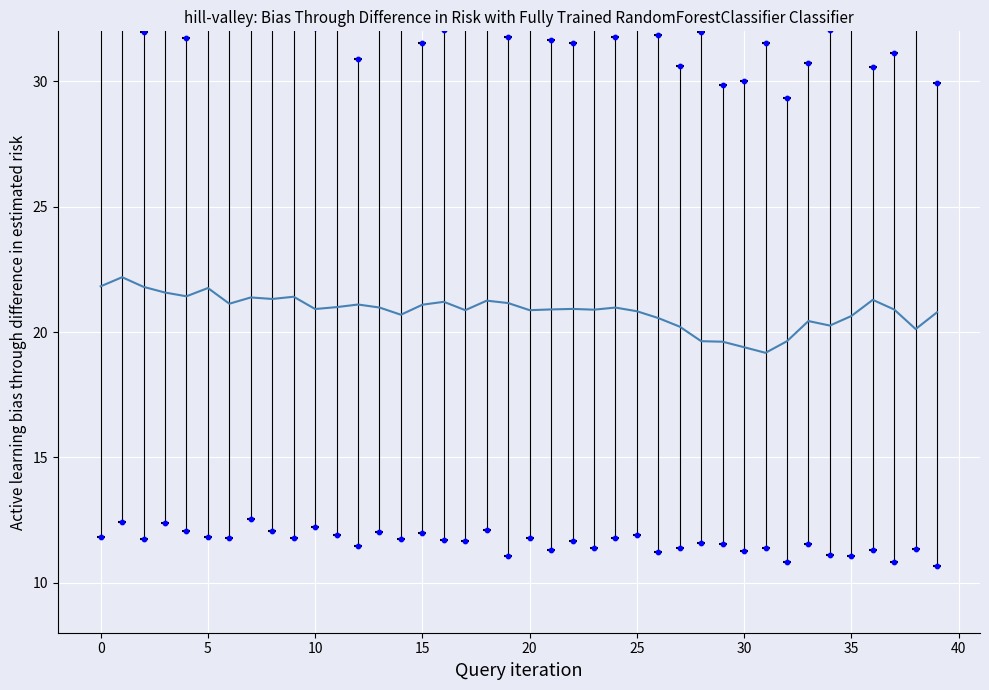

Between 22 and 21, which is larger?

22